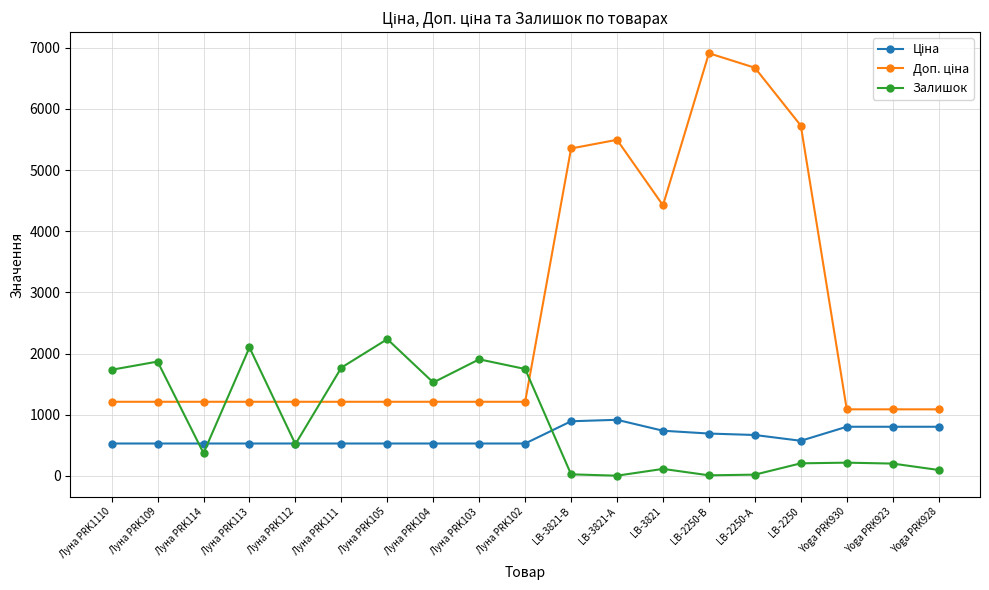

How many lines are shown in the chart?

3